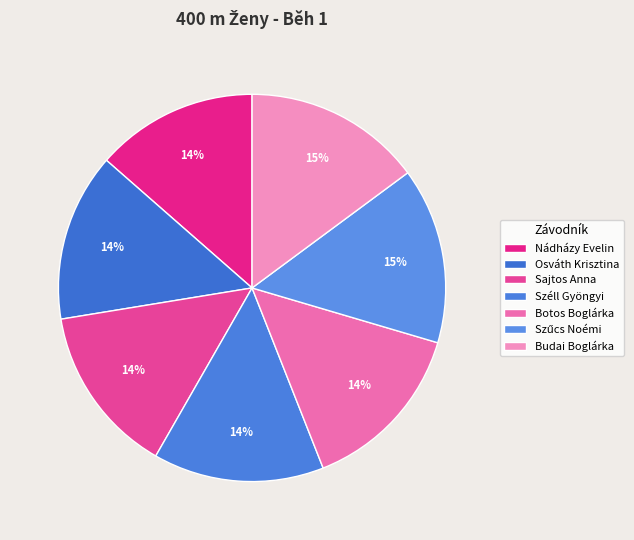

Which has a higher value, Szűcs Noémi or Budai Boglárka?

Budai Boglárka